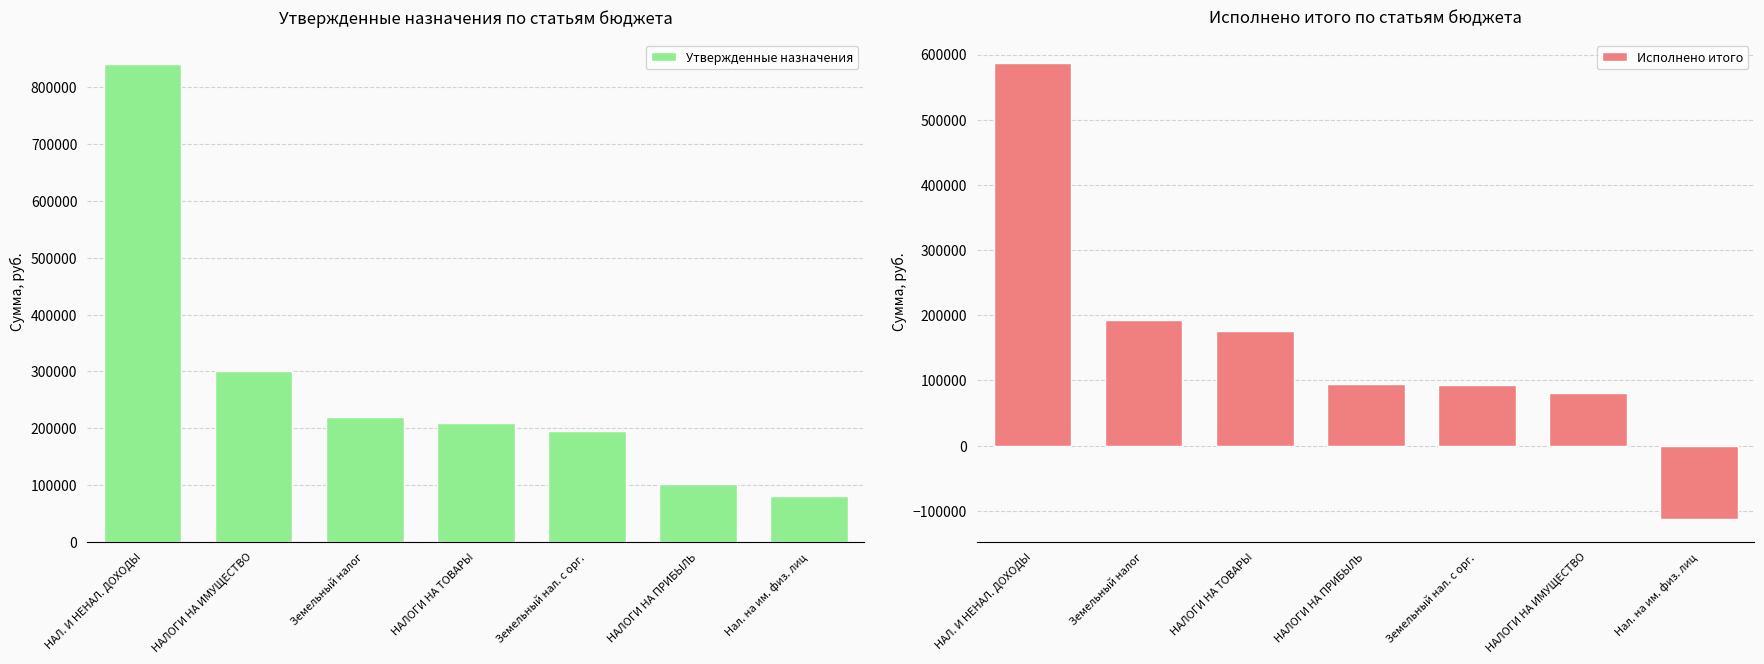

What is the value of the Исполнено итого bar at the 6th from the left?

80221.9